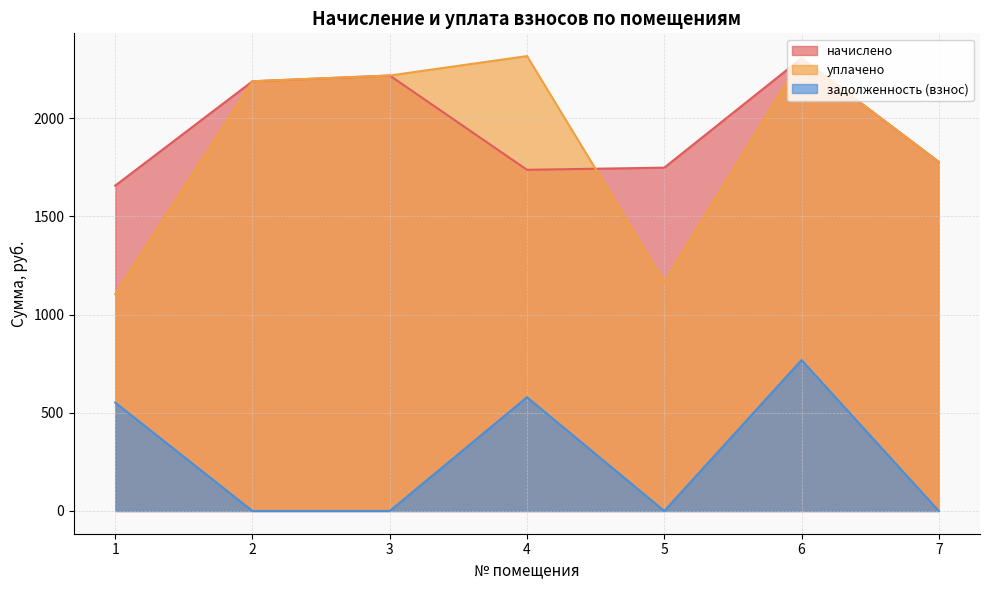

What value does the задолженность (взнос) series have at 6?

768.6